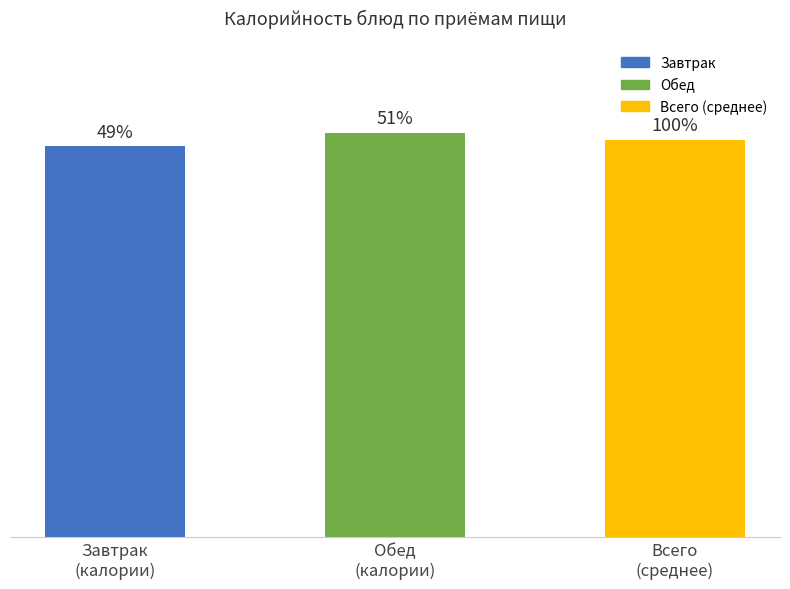

Does the chart contain any negative values?

No